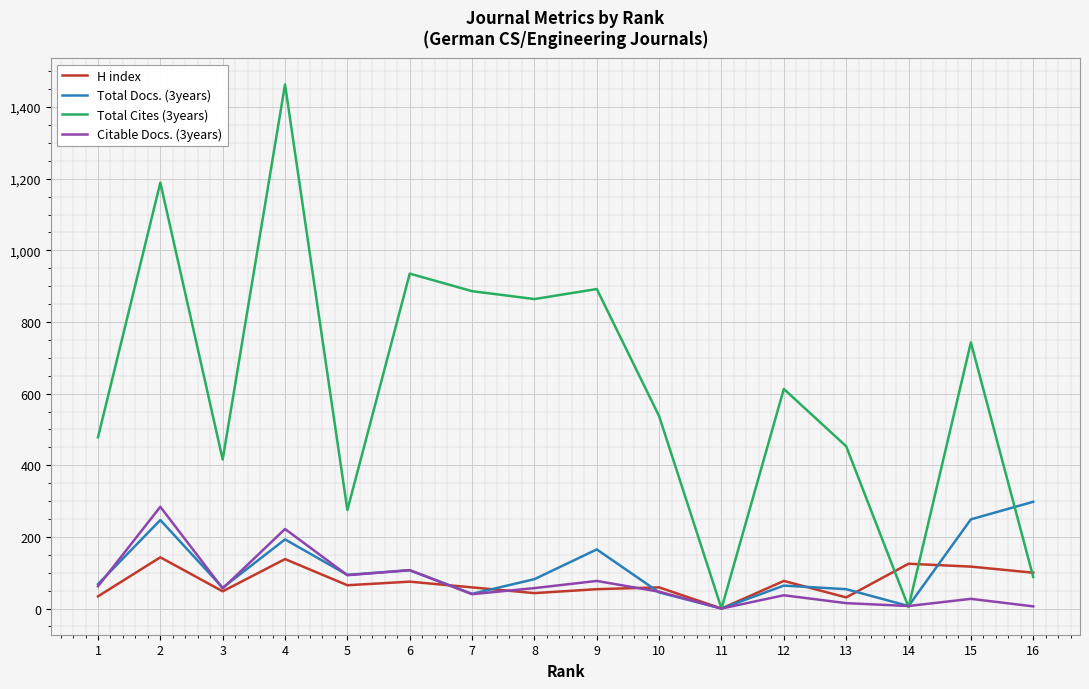

Where is the first local minimum for H index?

3